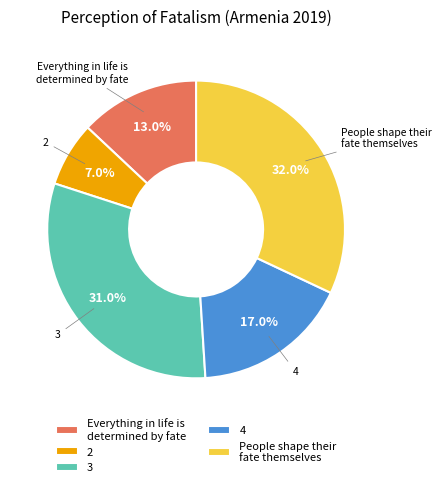

Is there a majority slice in this chart?

No